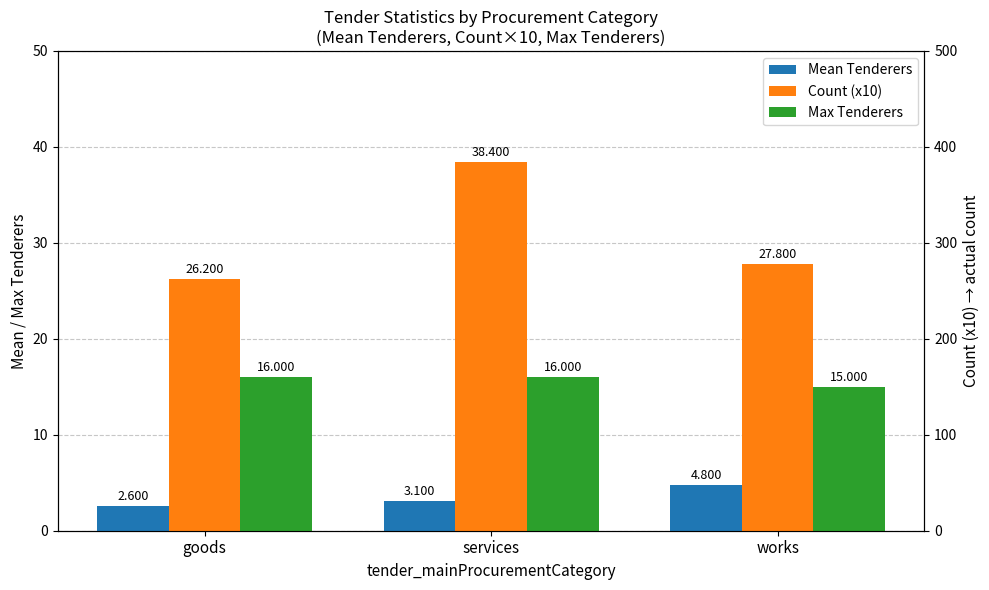

What is the total value across all series at works?

47.6